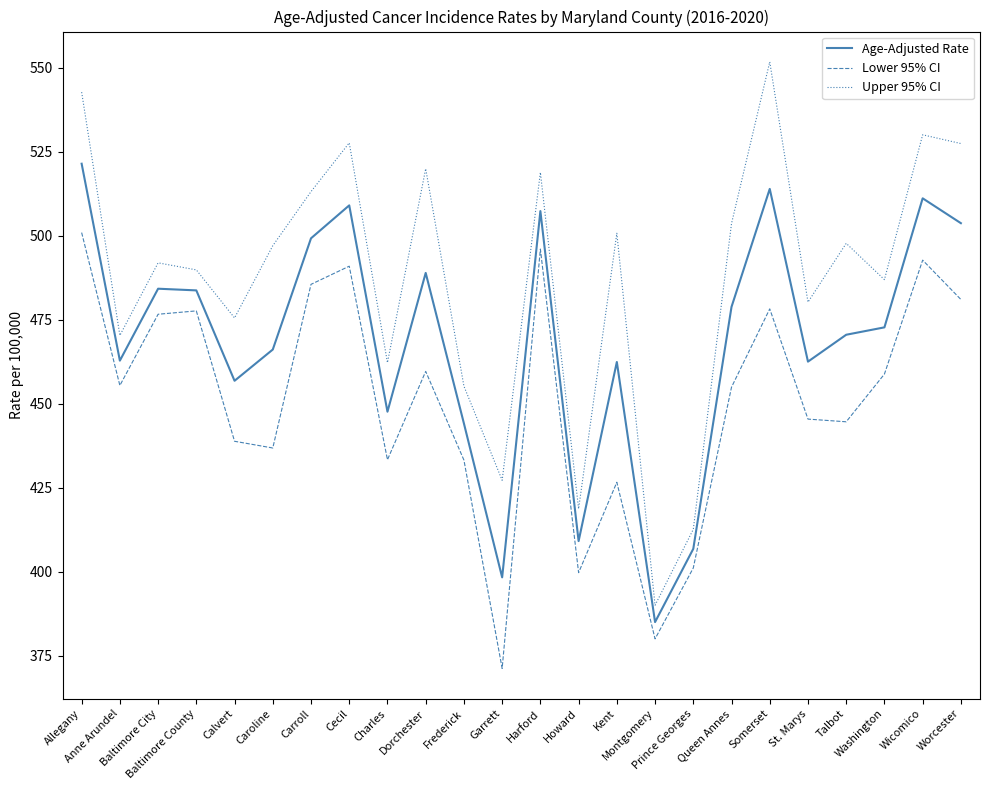

Rank the series by their average value, from lowest to highest.

Lower 95% CI, Age-Adjusted Rate, Upper 95% CI